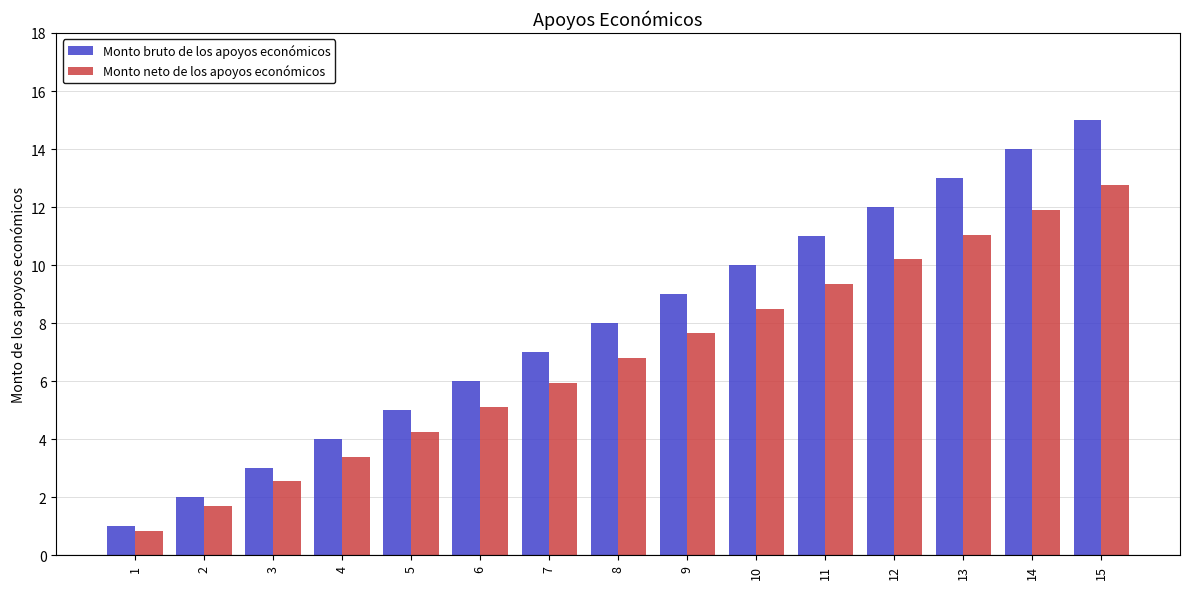

Rank the series by their average value, from lowest to highest.

Monto neto de los apoyos económicos, Monto bruto de los apoyos económicos